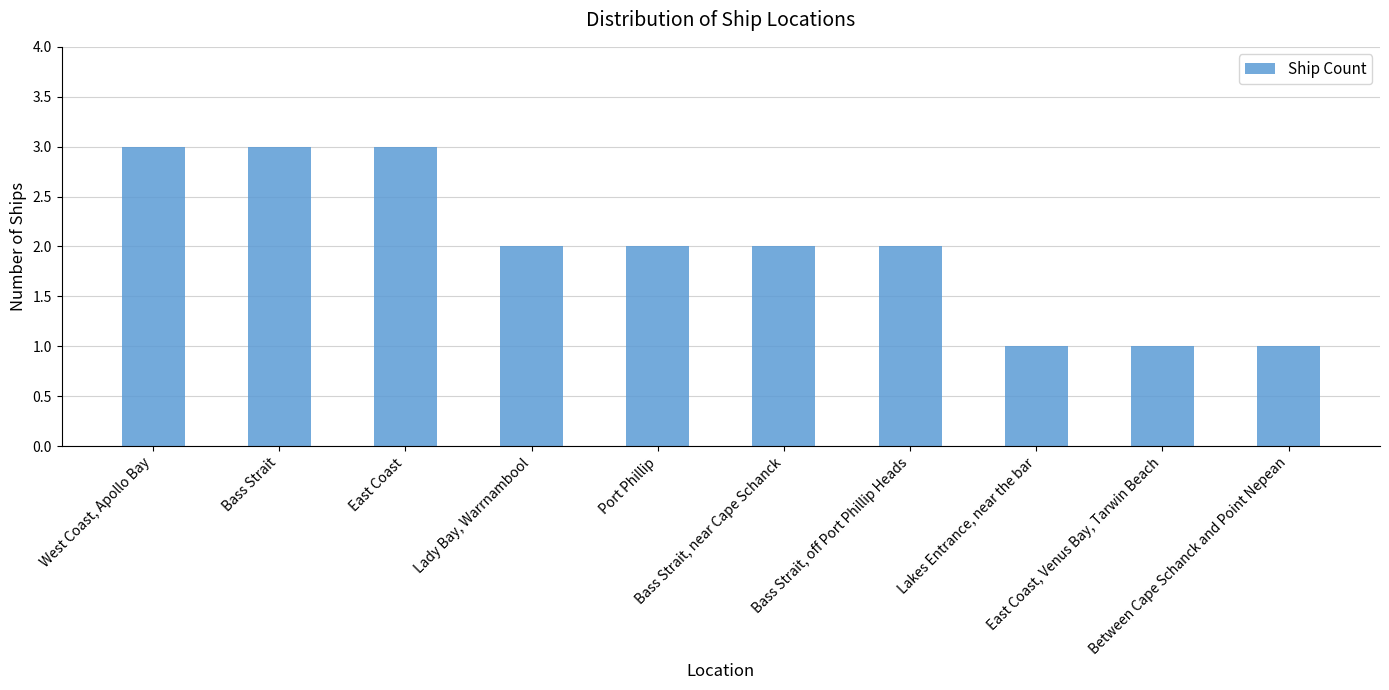

Reading left to right, list all the values displayed in this chart.

3	3	3	2	2	2	2	1	1	1